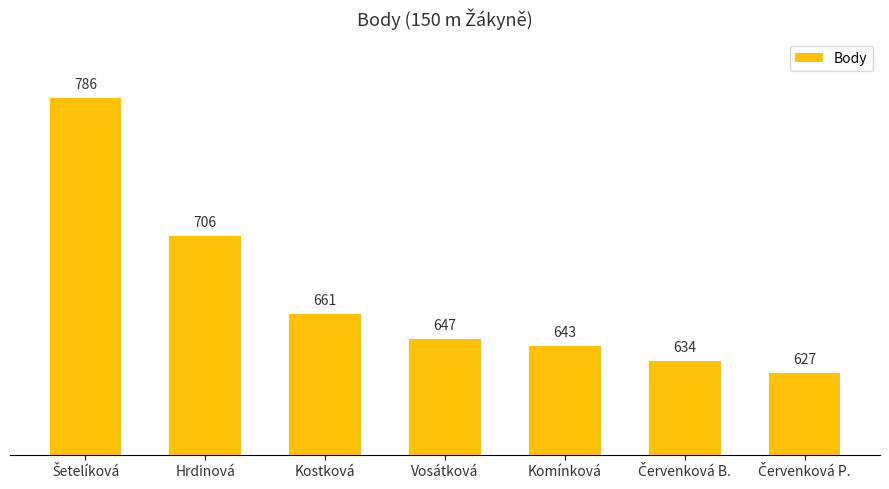

Which has a higher value, Kostková or Hrdinová?

Hrdinová